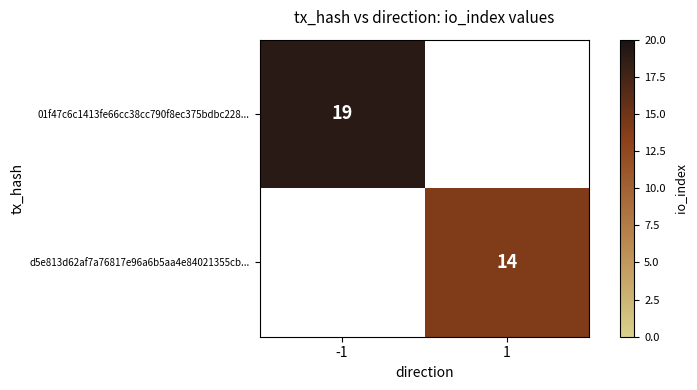

The 01f47c6c1413fe66cc38cc790f8ec375bdbc228... series shows 6 at -1. True or false?

False